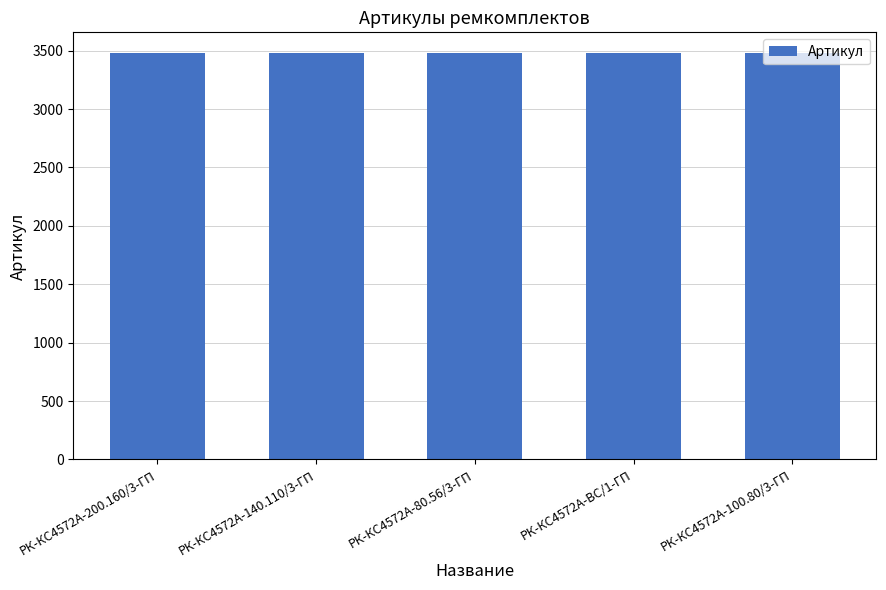

How many distinct data groups are displayed?

1